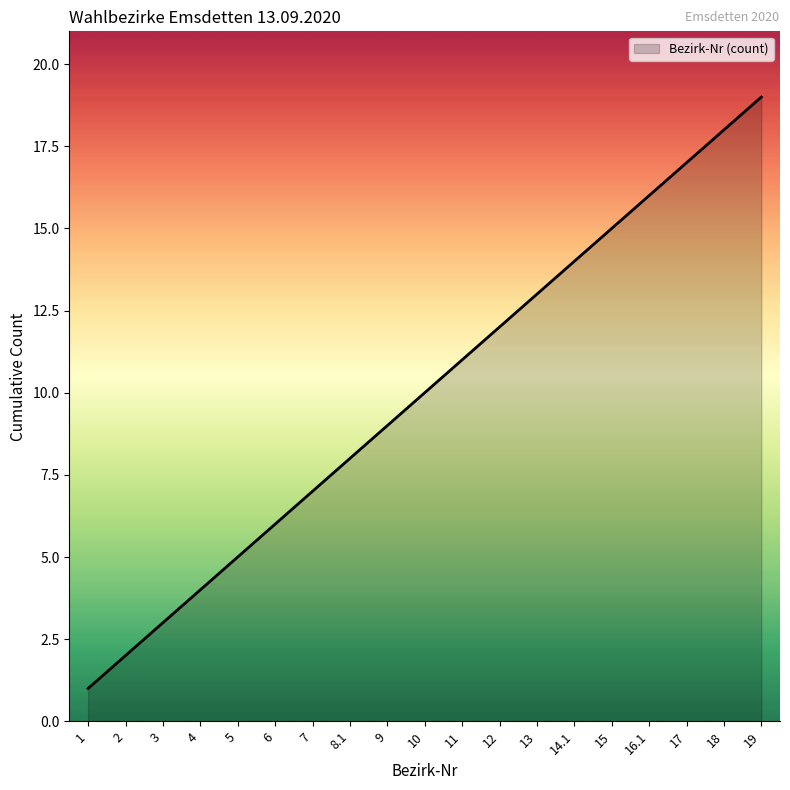

Reading left to right, list all the values displayed in this chart.

1	2	3	4	5	6	7	8	9	10	11	12	13	14	15	16	17	18	19